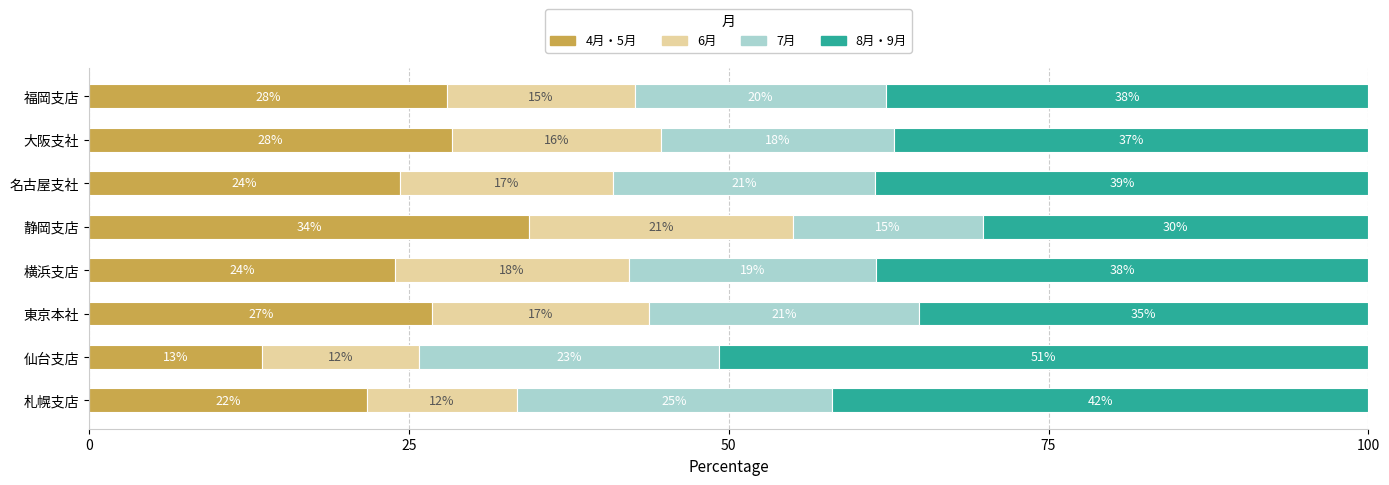

What is the difference between the maximum and minimum values in the 4月・5月 series?

20.9